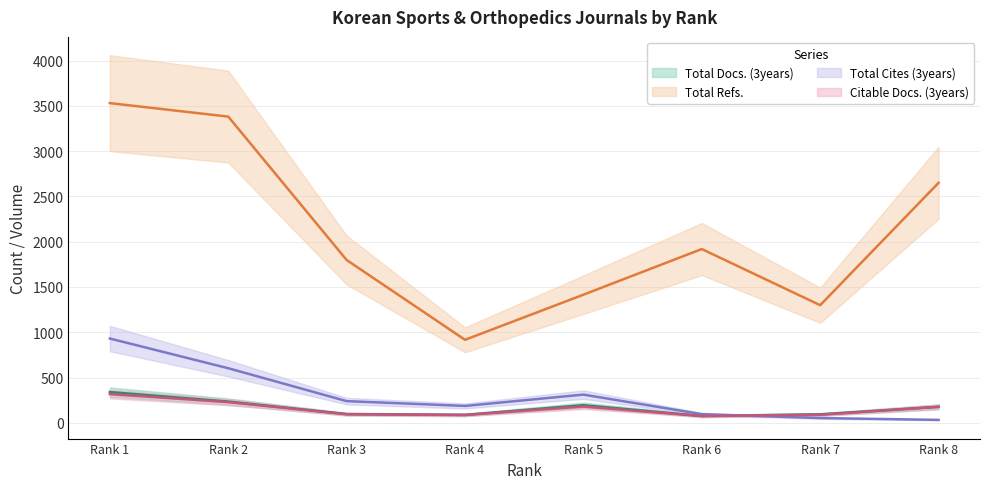

How many values in the Total Docs. (3years) series are below 177?

4